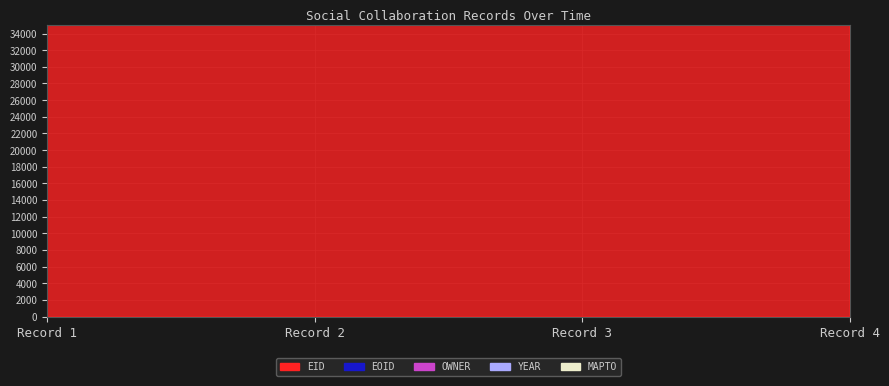

How many values in the EID series are below 217333?

2